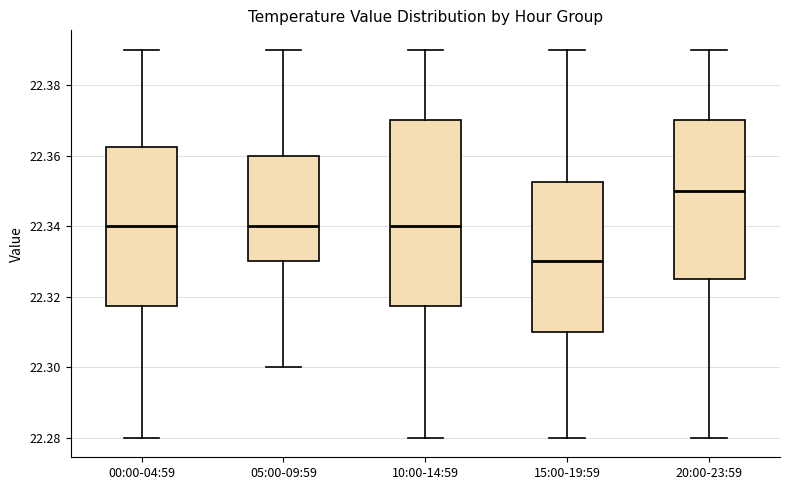

Which box is the tallest, from its lower edge to its upper edge?

10:00-14:59